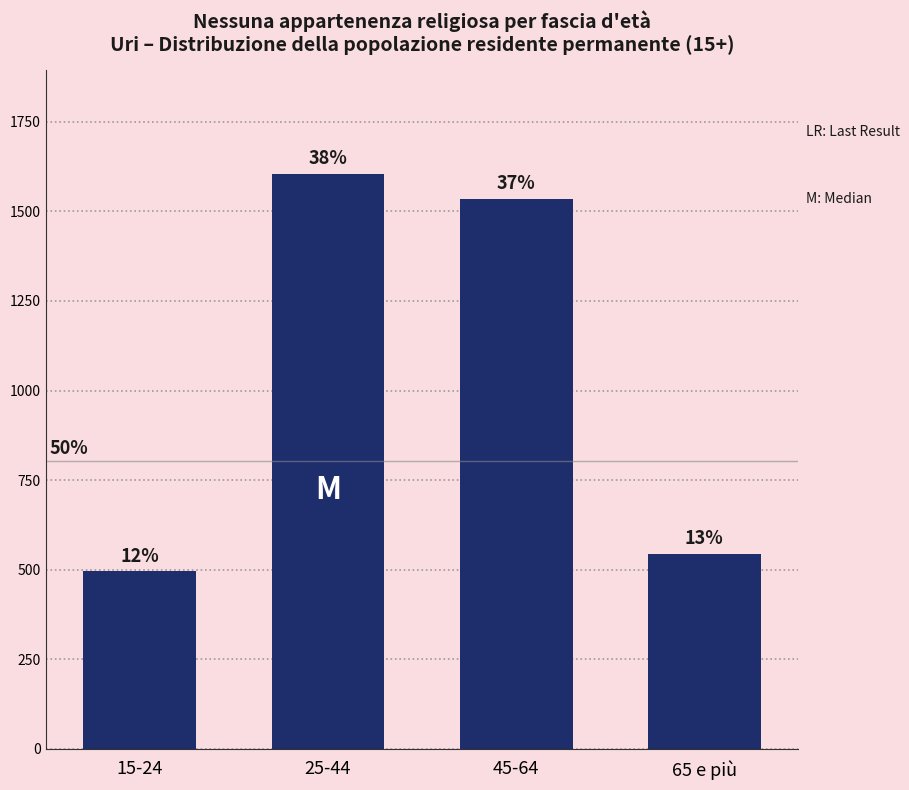

How many bars are there in total?

4